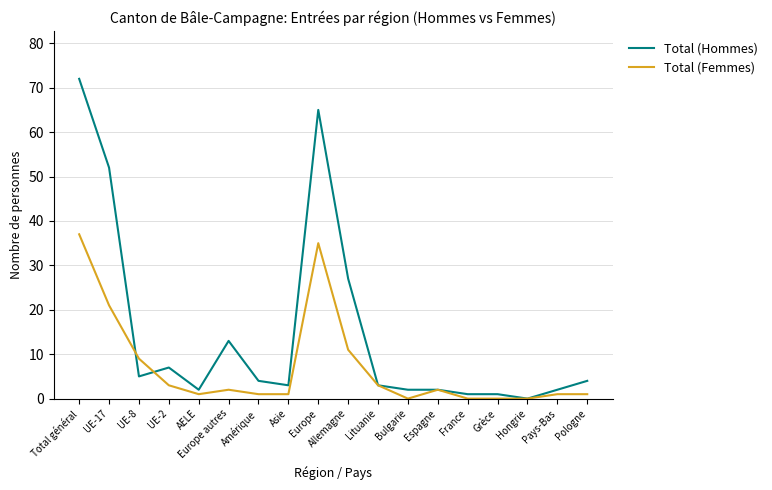

At which label does Total (Hommes) first exceed 4?

Total général